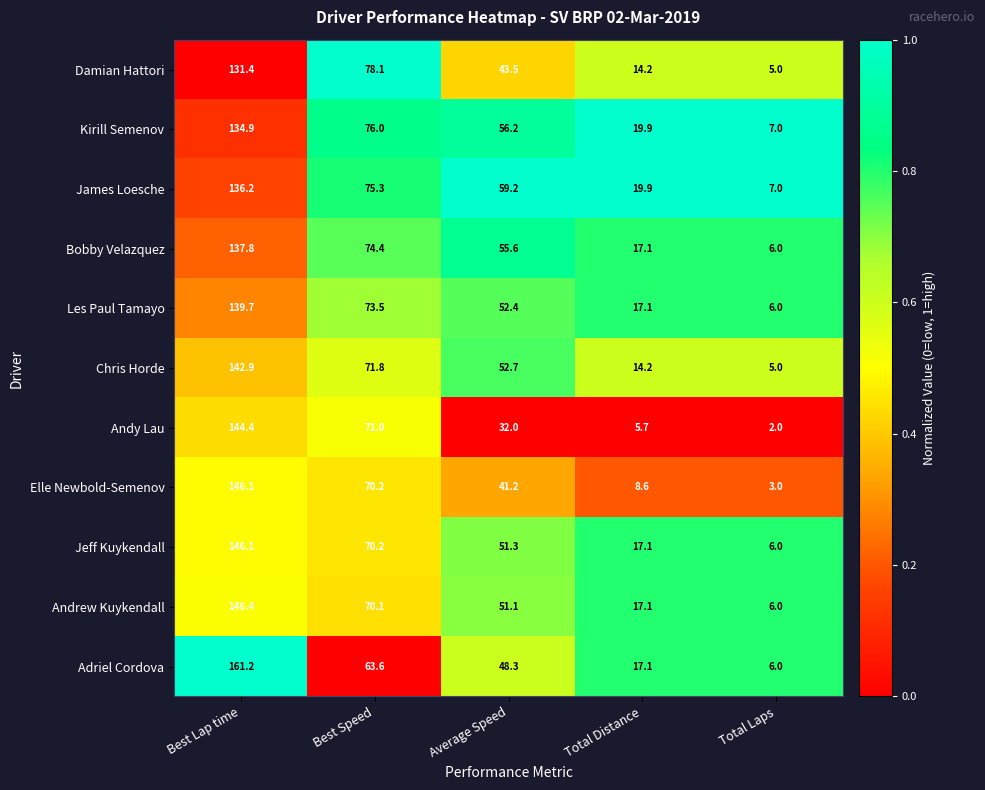

Where does the Kirill Semenov series first go above 56?

Best Lap time